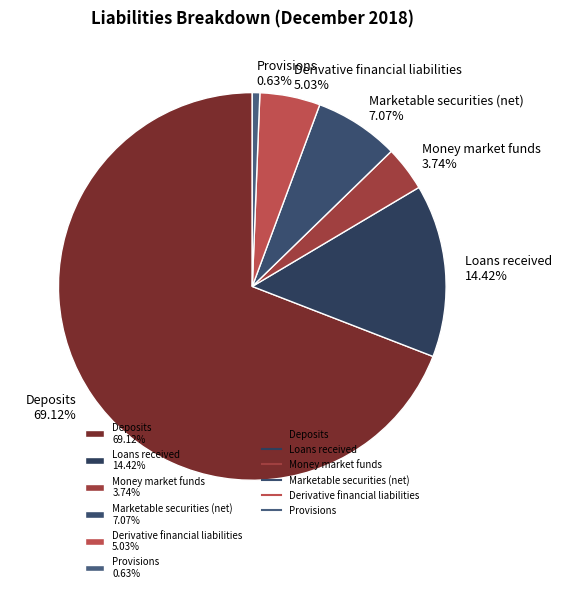

To the nearest percent, what is the combined percentage of Loans received and Provisions?

15%